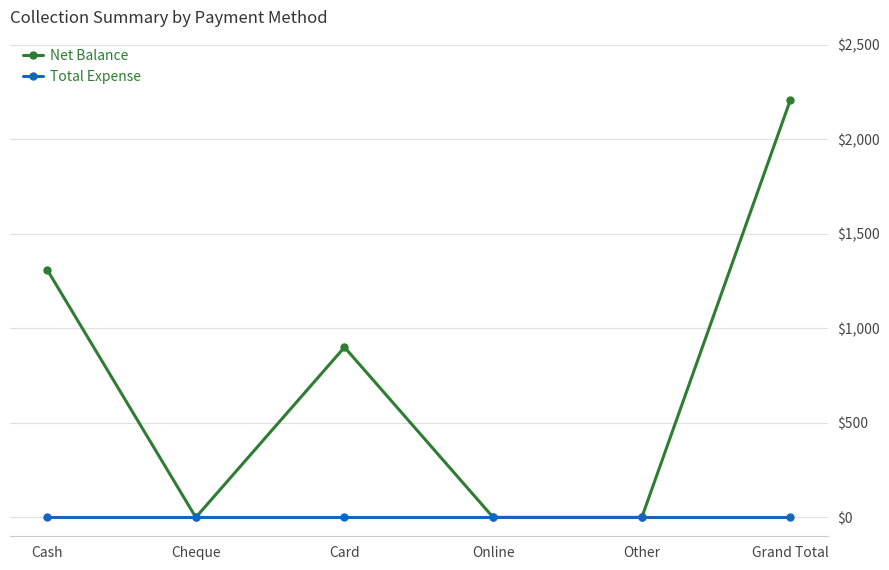

What are all the series names shown in the legend?

Net Balance, Total Expense